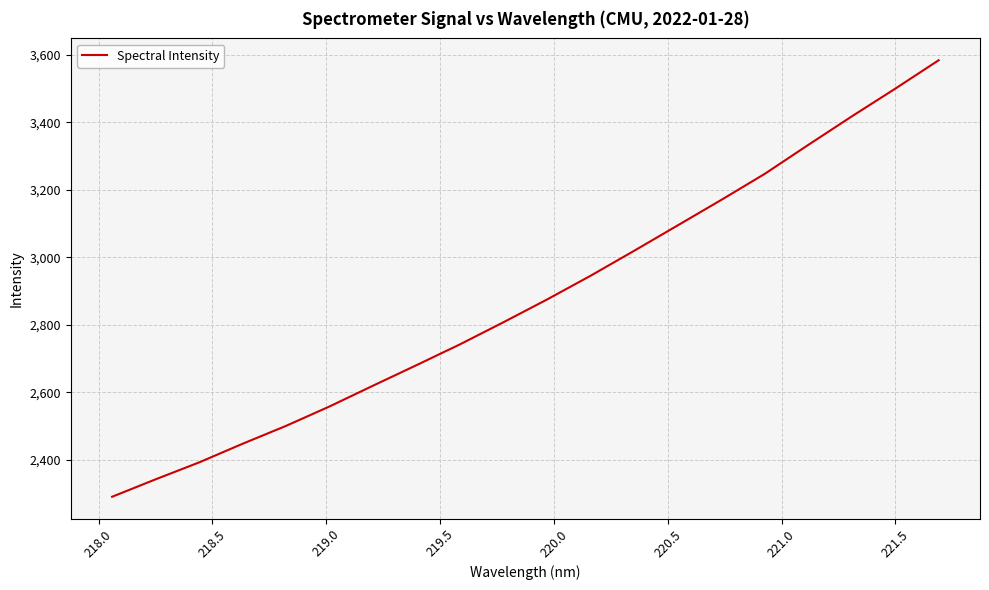

What is the minimum value shown in the chart?

2290.0